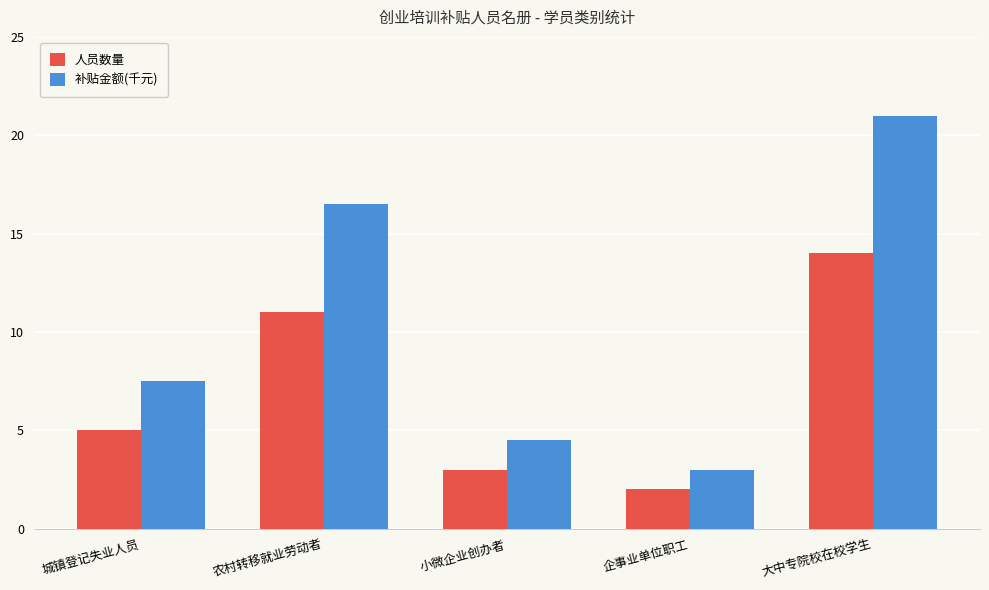

What is the difference between the second highest and second lowest values in the 补贴金额(千元) series?

12.0